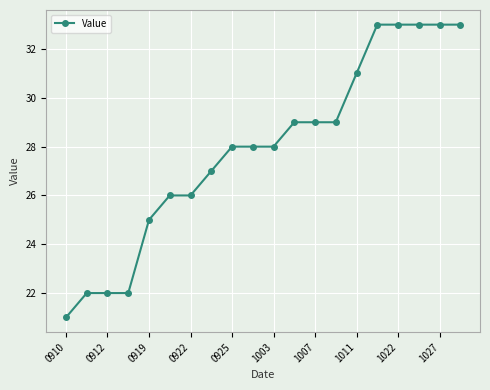

Reading right to left, extract all data points from this chart.

33	33	33	33	33	31	29	29	29	28	28	28	27	26	26	25	22	22	22	21